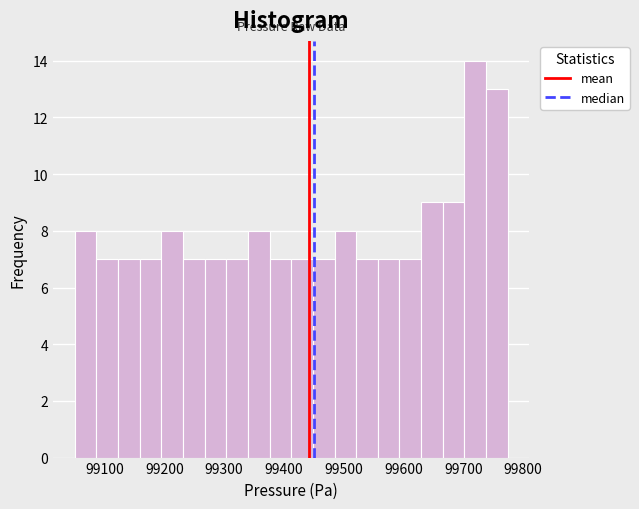

Around what value on the x-axis is the tallest bar? Give the approximate position of its centre, as read against the axis.

99720